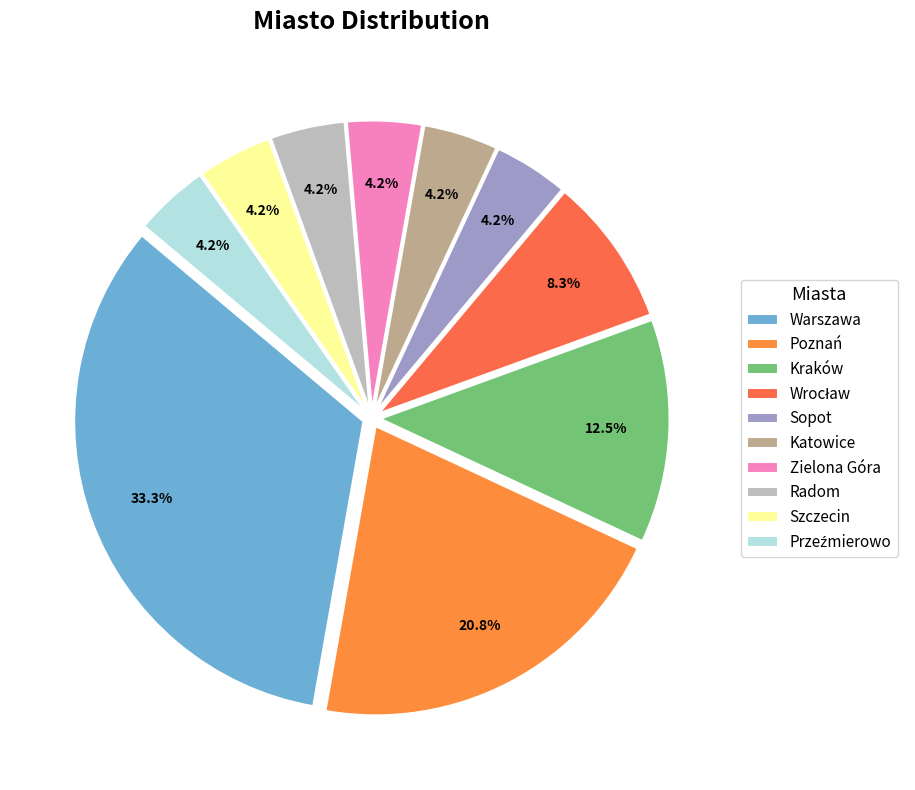

How many segments does this pie chart have?

10